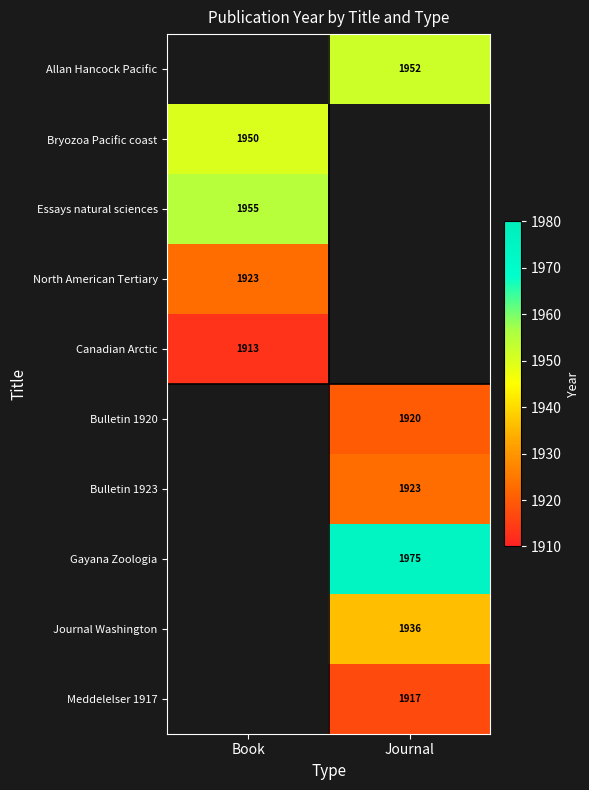

At which category does the chart reach its minimum across all series?

Book